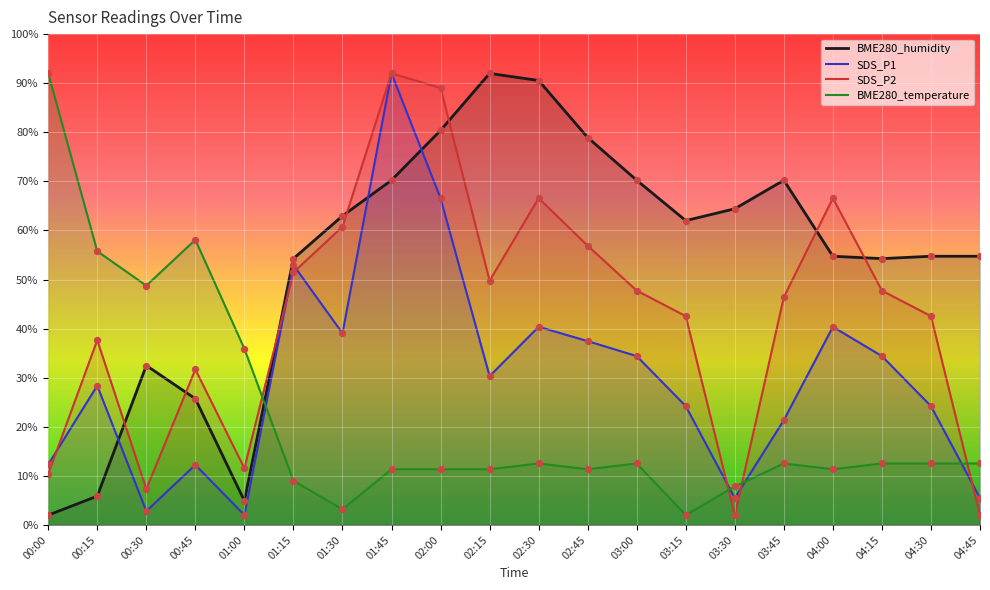

Which series contains the lowest Y value?

BME280_humidity